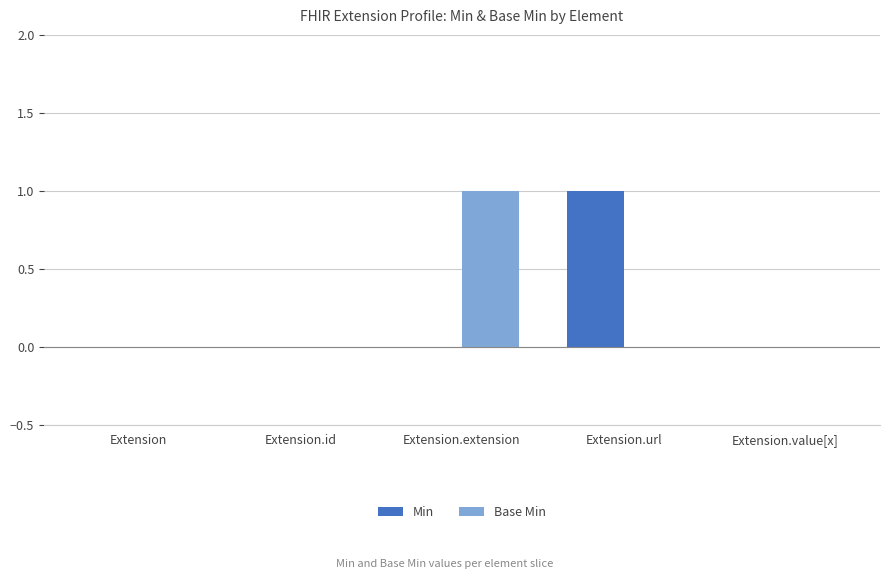

Is it true that Base Min equals 0 at Extension?

True